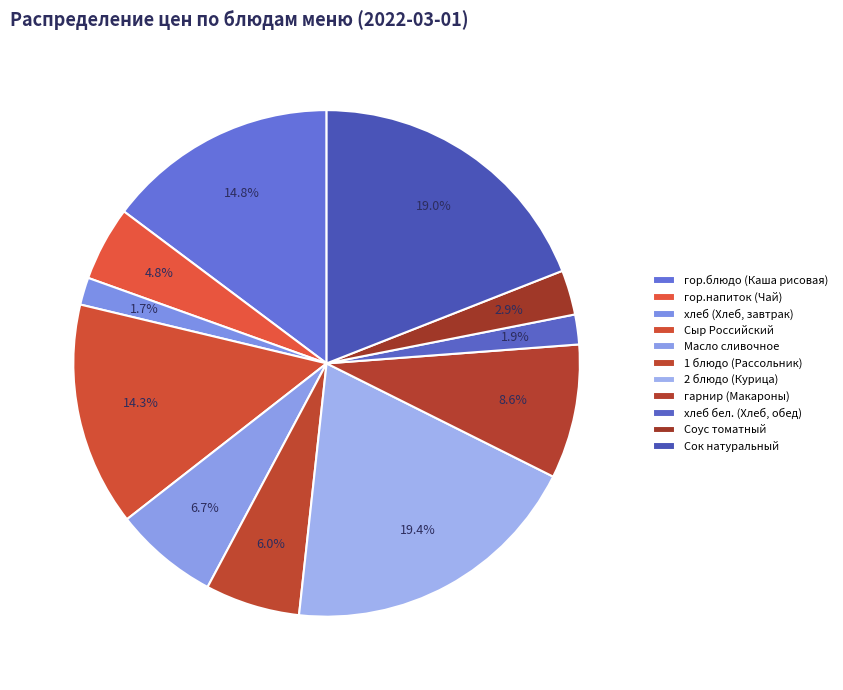

Count the number of slices in the pie.

11